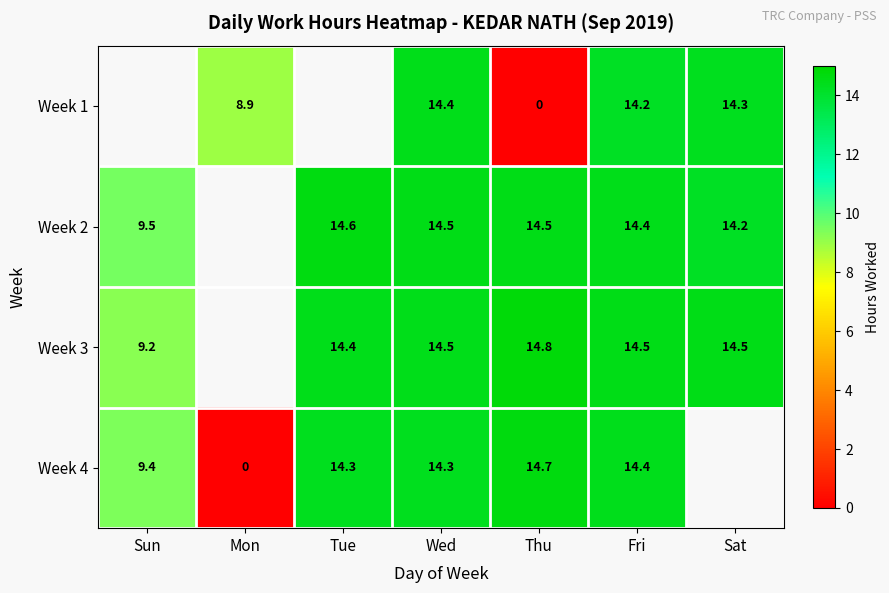

Is the value of Week 1 at Wed greater than the value of Week 3 at Wed?

No